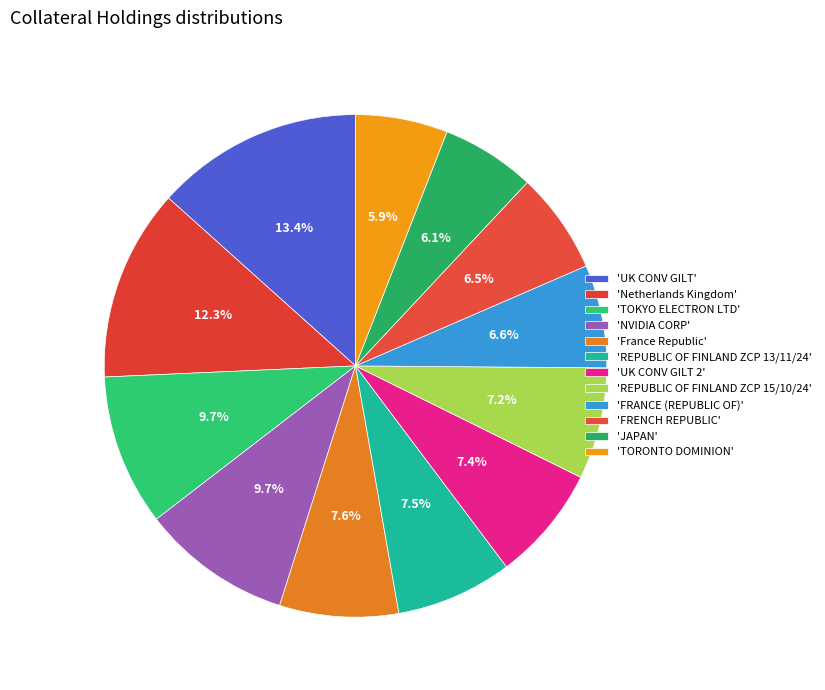

Count the number of slices in the pie.

12